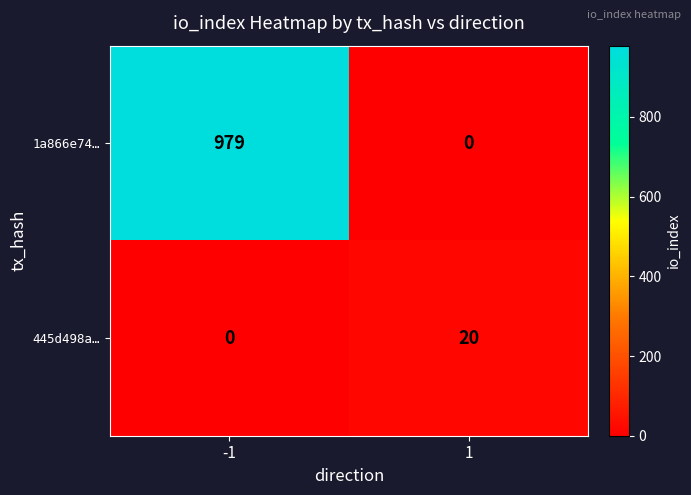

Reading left to right, transcribe all the data shown in this chart.

1a866e74…: 979	0
445d498a…: 0	20